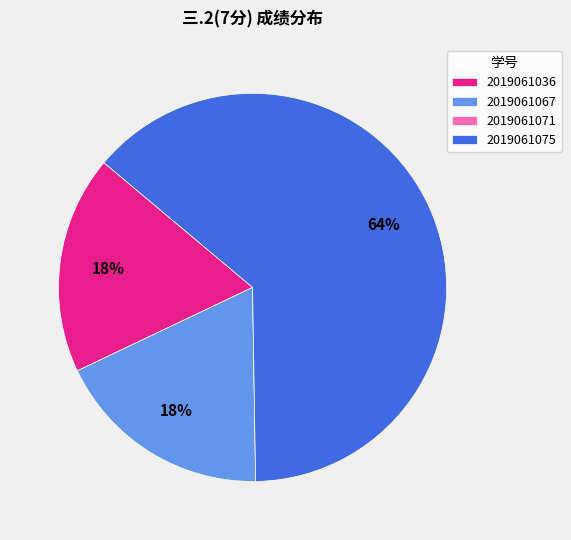

Is there a majority slice in this chart?

Yes